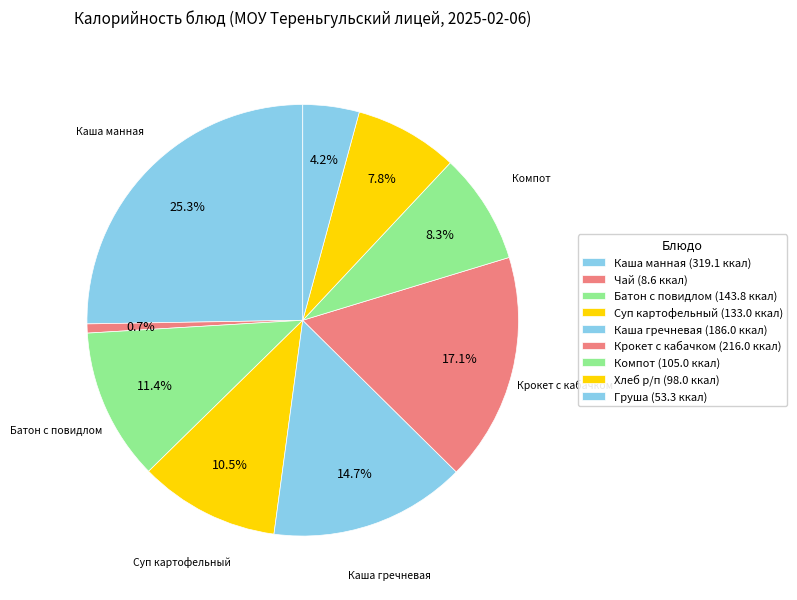

How many segments does this pie chart have?

9